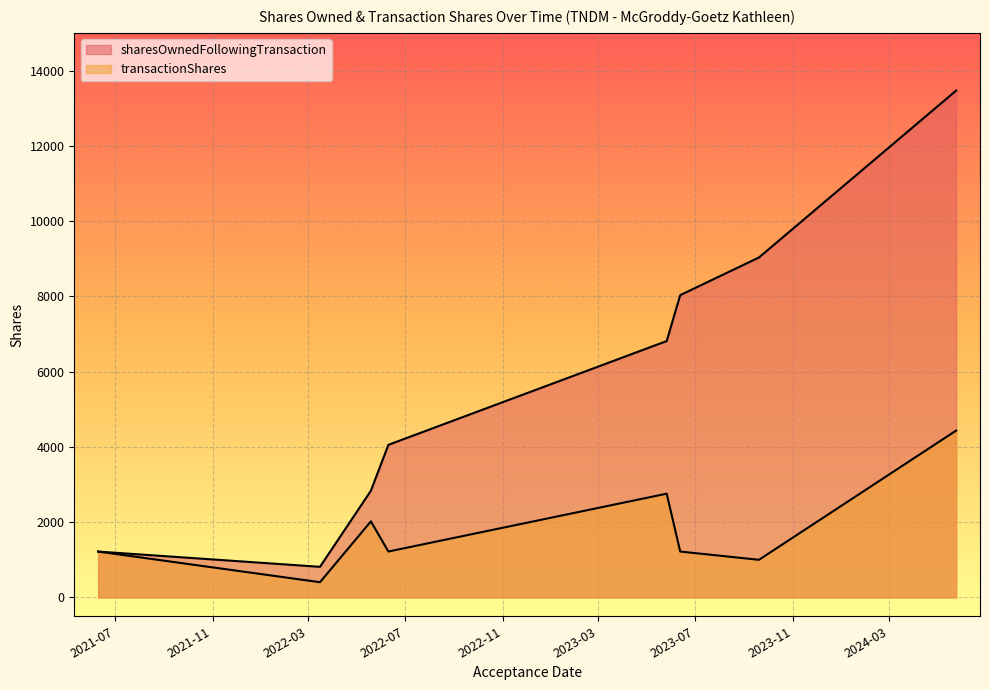

Where is transactionShares nearest to the value 2419?

2023-05-26